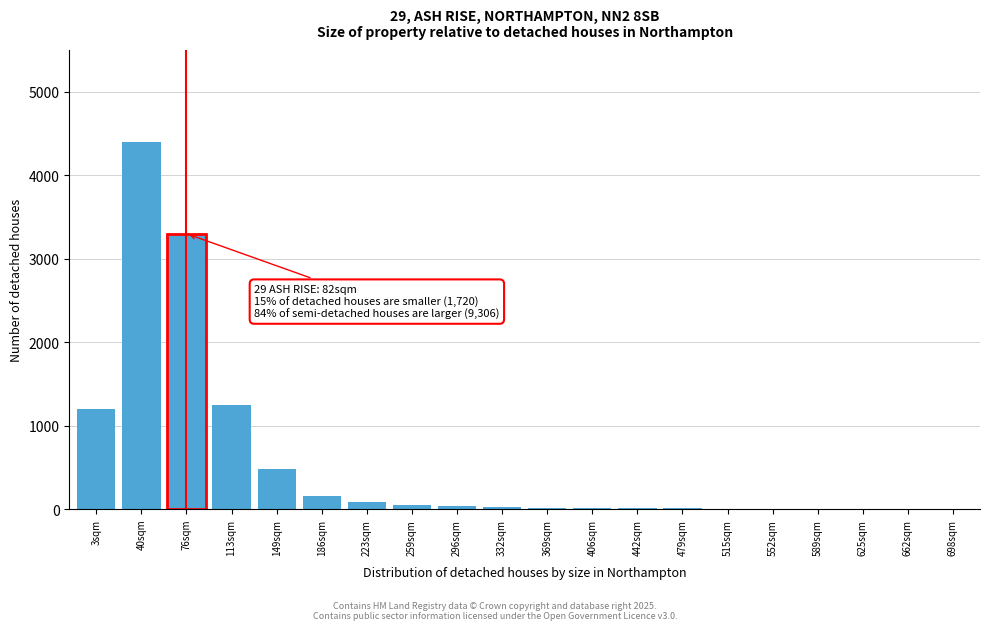

Is it true that the value at 40sqm is 7357?

False